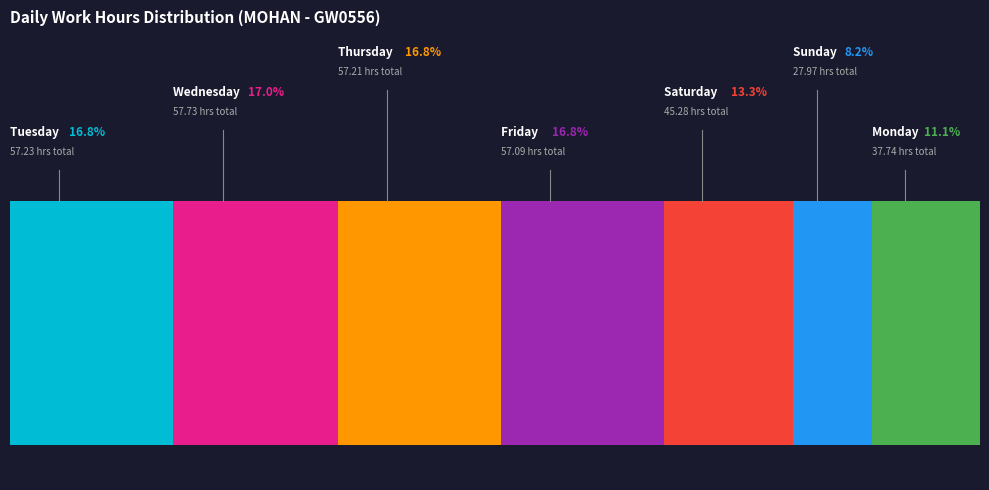

The 11-Thu slice represents 1% of the pie. True or false?

False